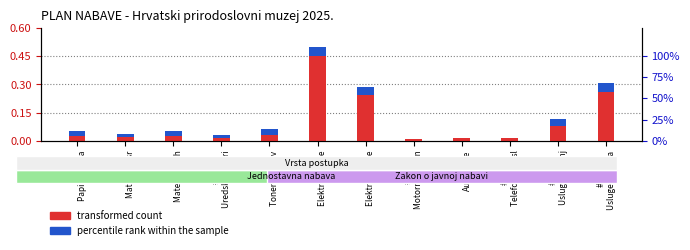

Which series has the largest total across all categories?

transformed count